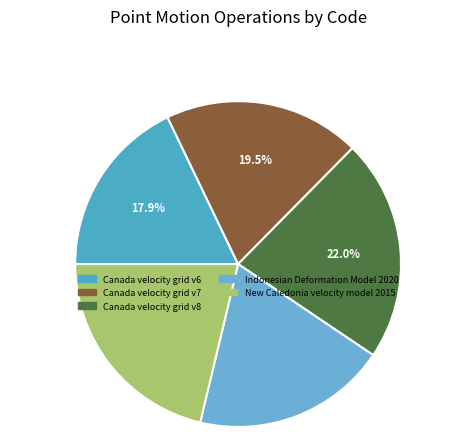

How many slices are in this pie chart?

5